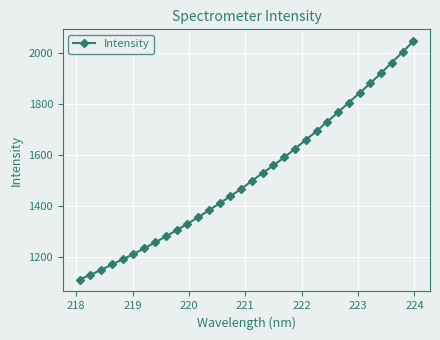

What is the average value?

1516.3